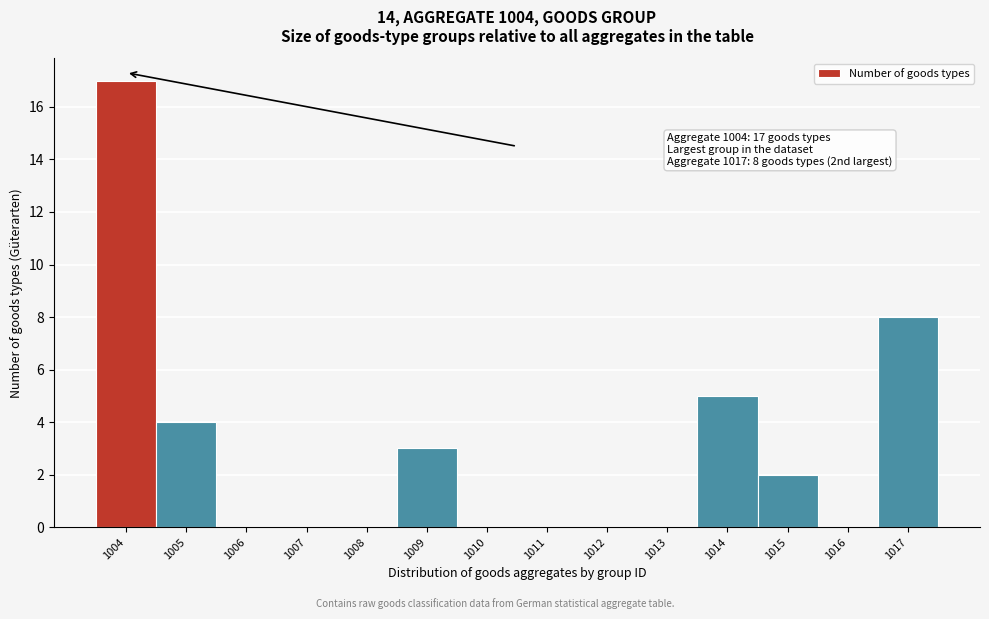

Over which range of the x-axis is the bar tallest?

1003.5 to 1004.5